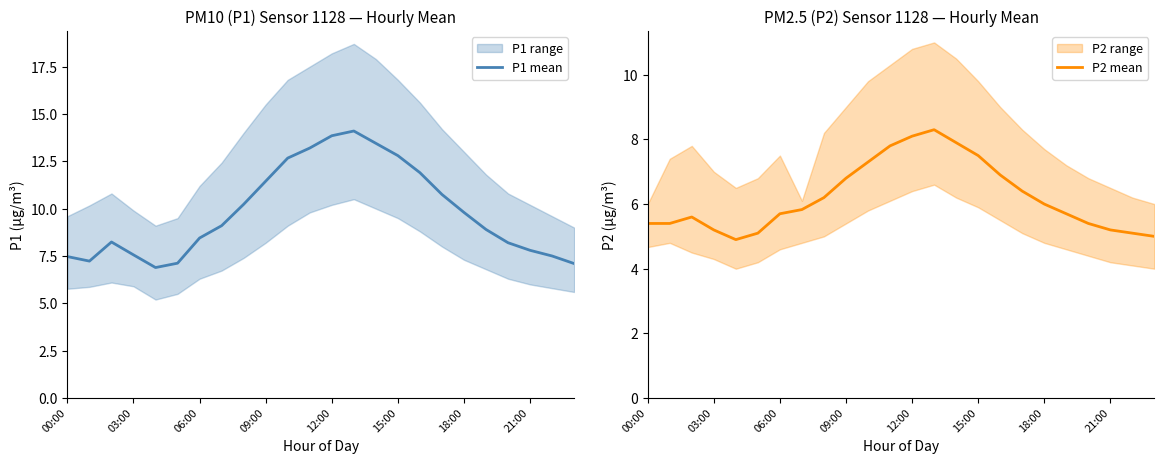

True or false: P1 mean and P2 mean intersect in this chart.

False